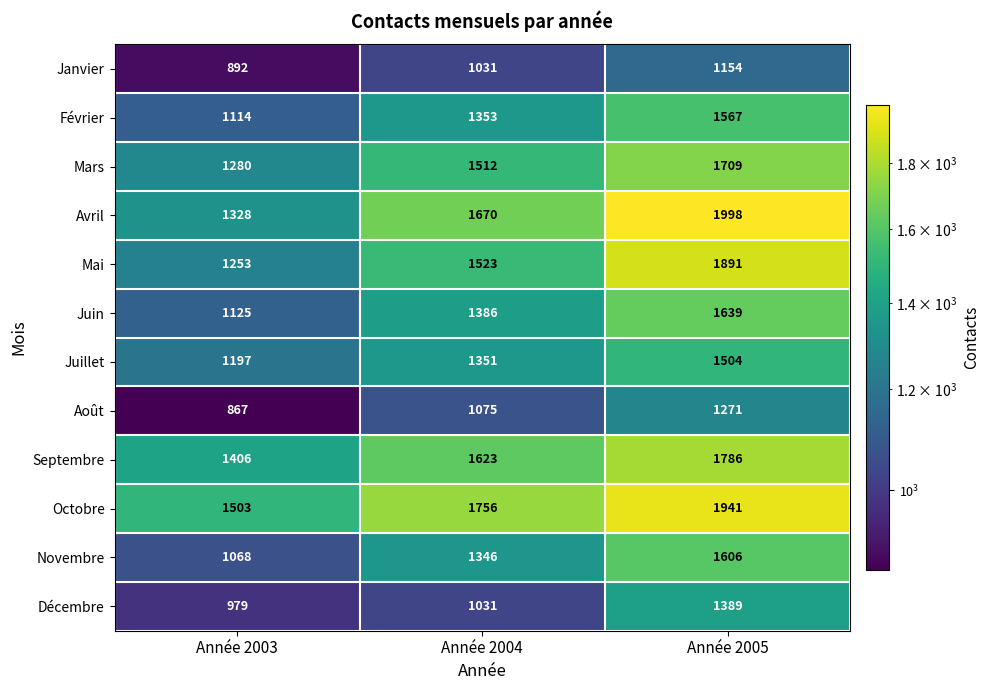

What is the lowest value of the Juillet series?

1197